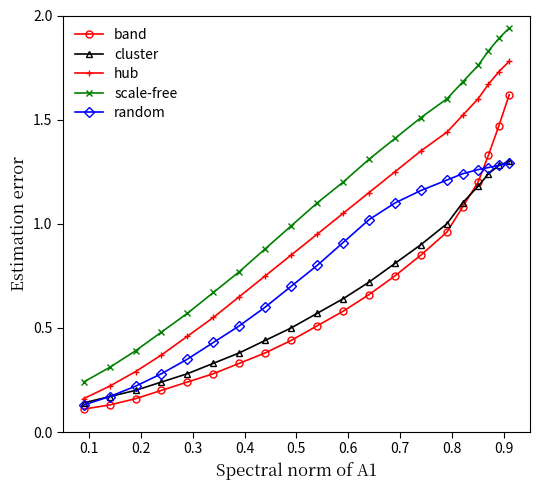

How many values in the hub series are below 1?

10